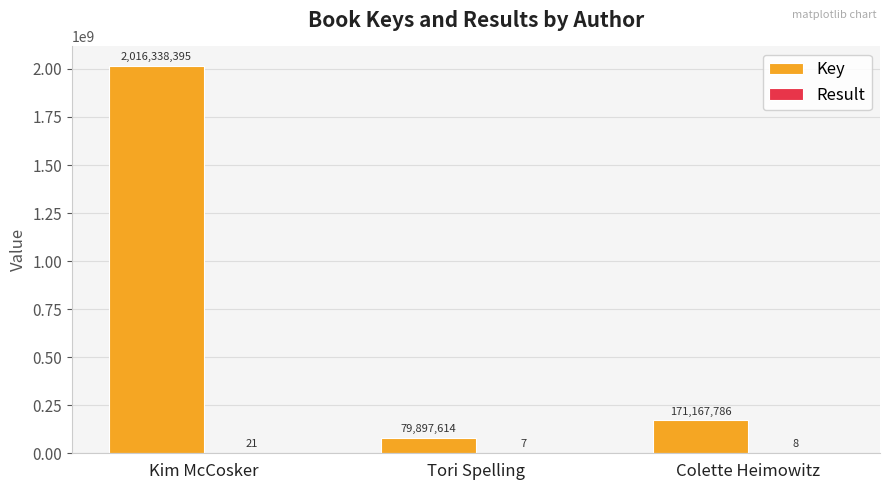

What is the sum of the Key values at Kim McCosker and Colette Heimowitz?

2187506181